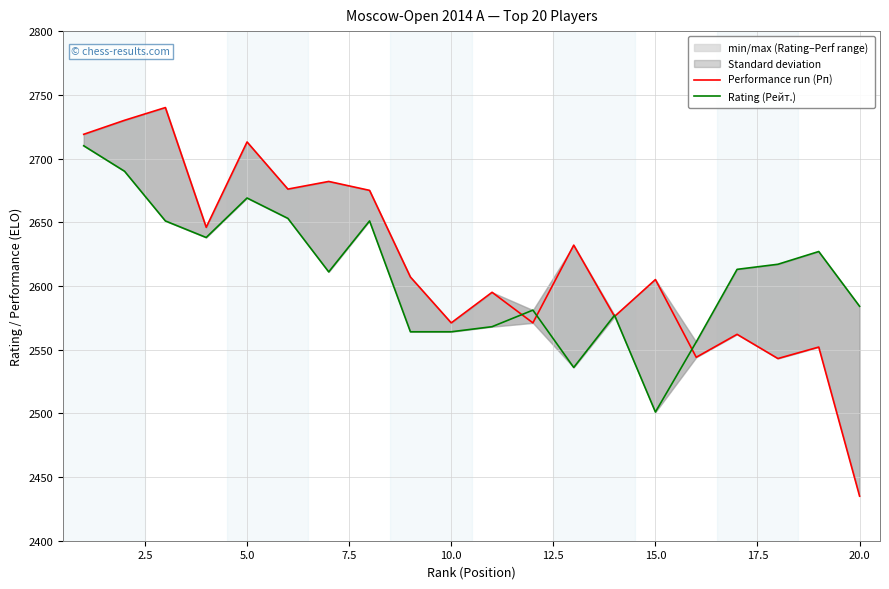

Count the number of data series in this chart.

2